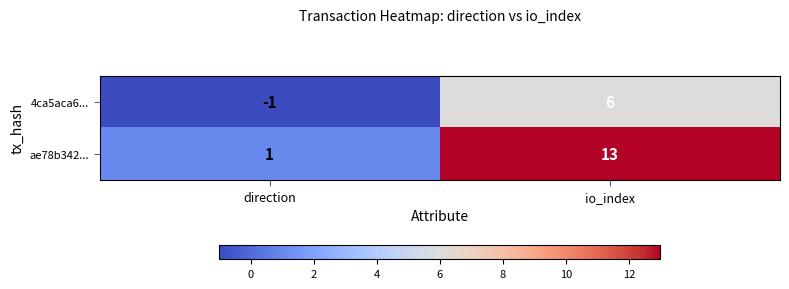

What is the difference between the maximum and minimum values in the 4ca5aca6... series?

7